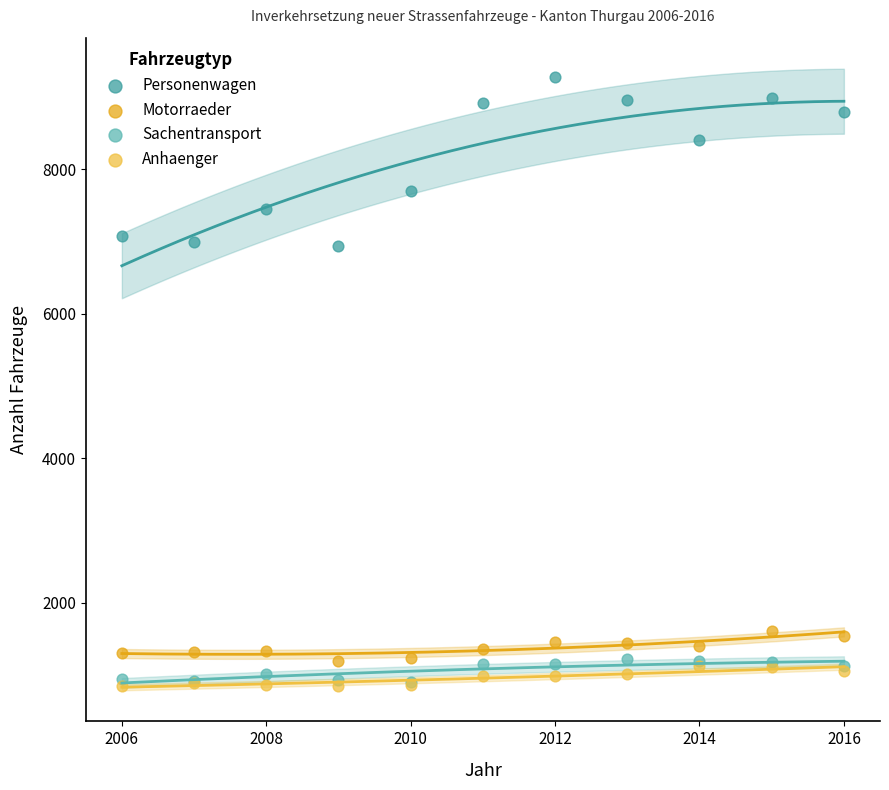

In the Personenwagen series, what Y value is closest to 8109?

8408